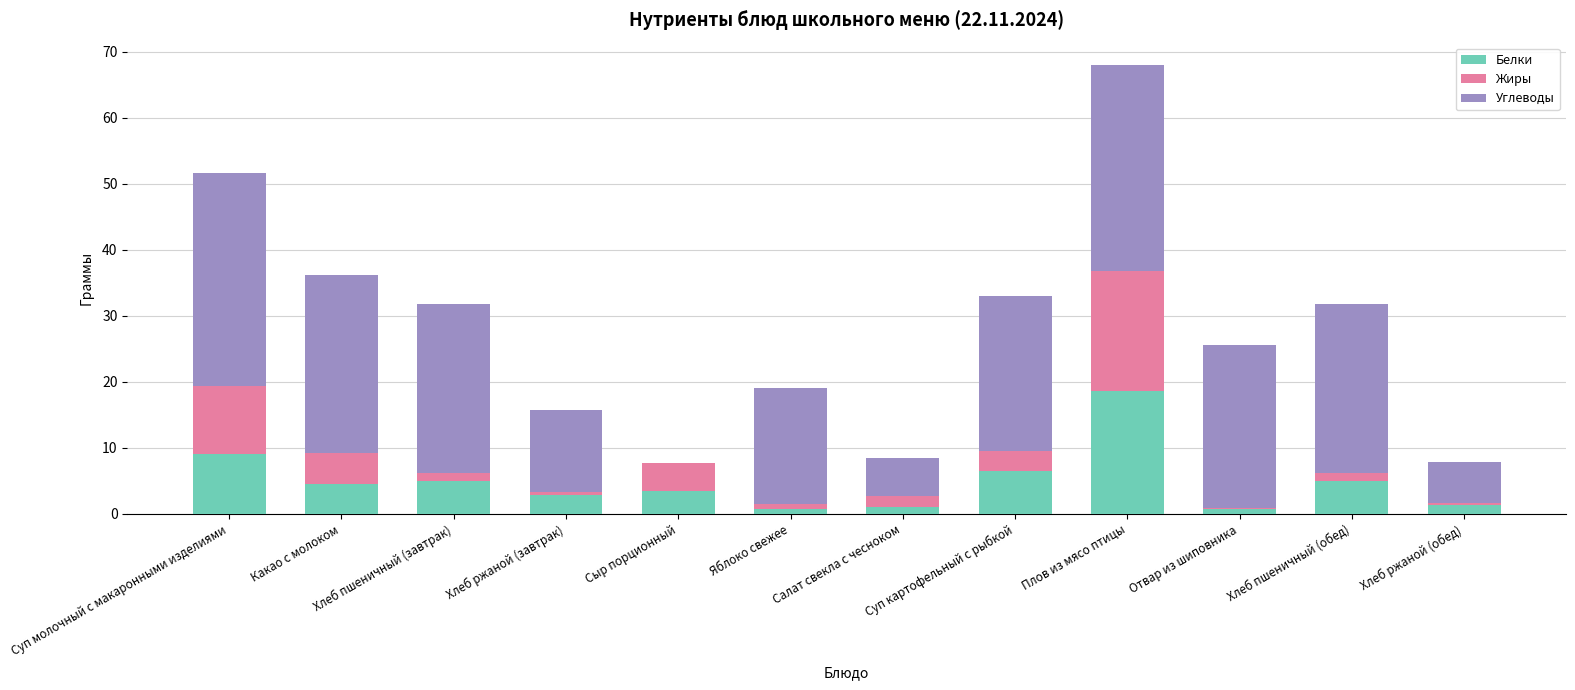

At which label does Белки reach its peak?

Плов из мясо птицы